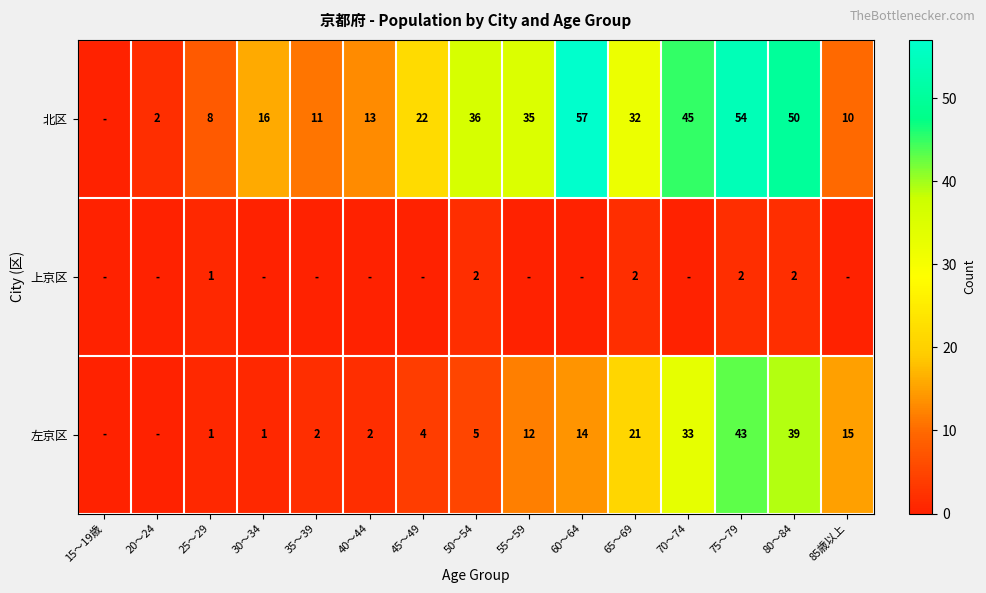

Is it true that 左京区 equals 33 at 70～74?

True